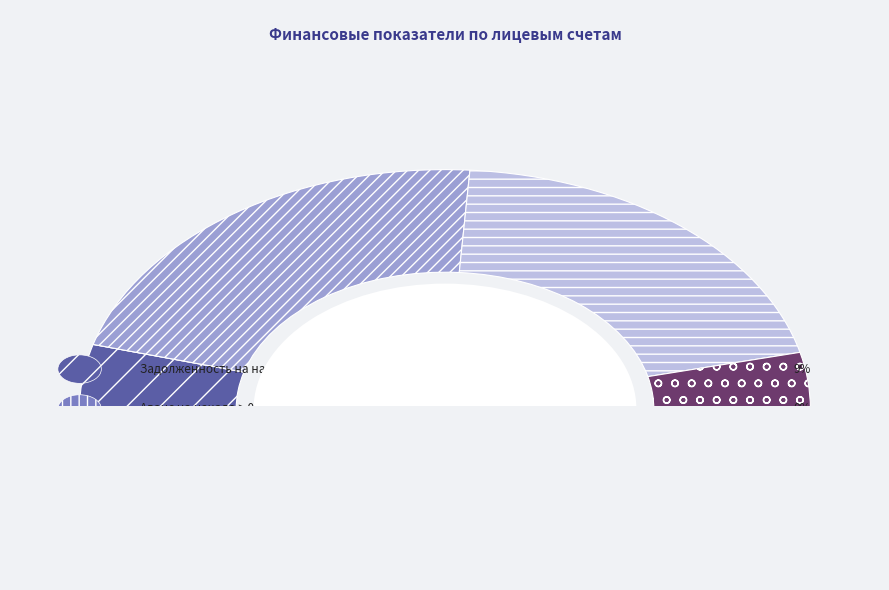

Is there any slice that represents more than half of the pie?

No